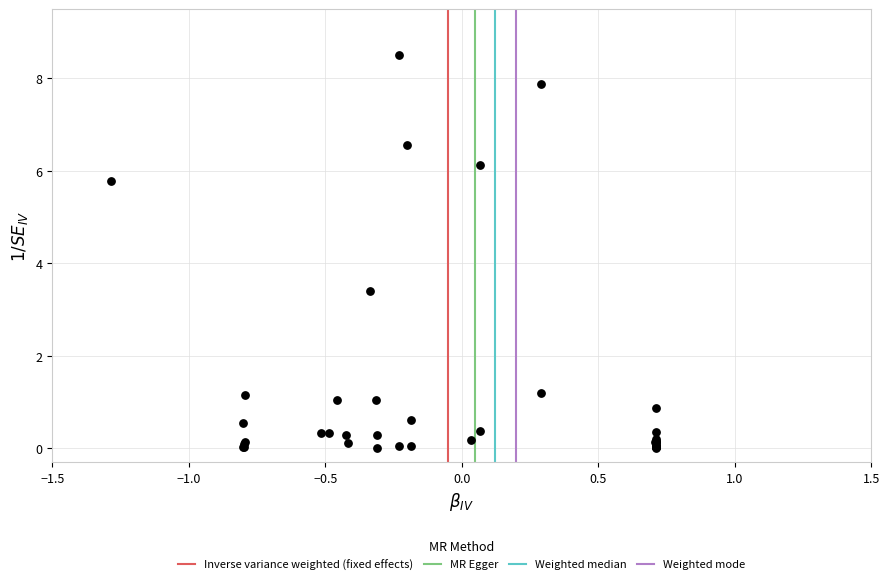

What Y value in the scatter plot is closest to 4?

3.4